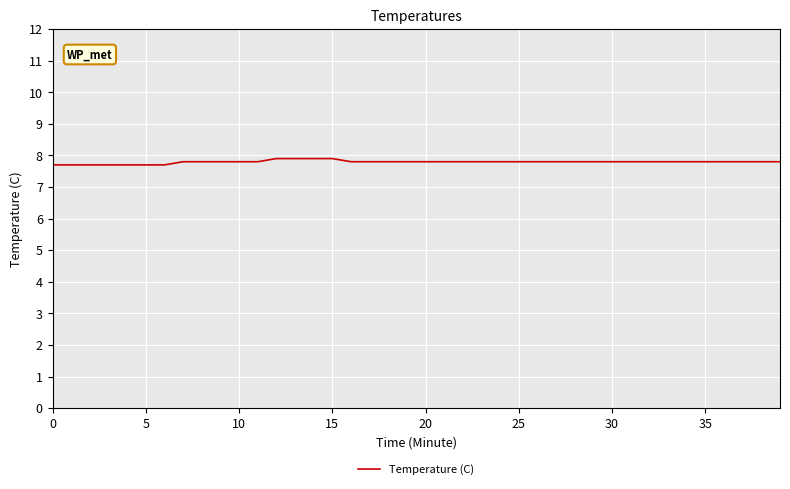

What is the minimum value shown in the chart?

7.7